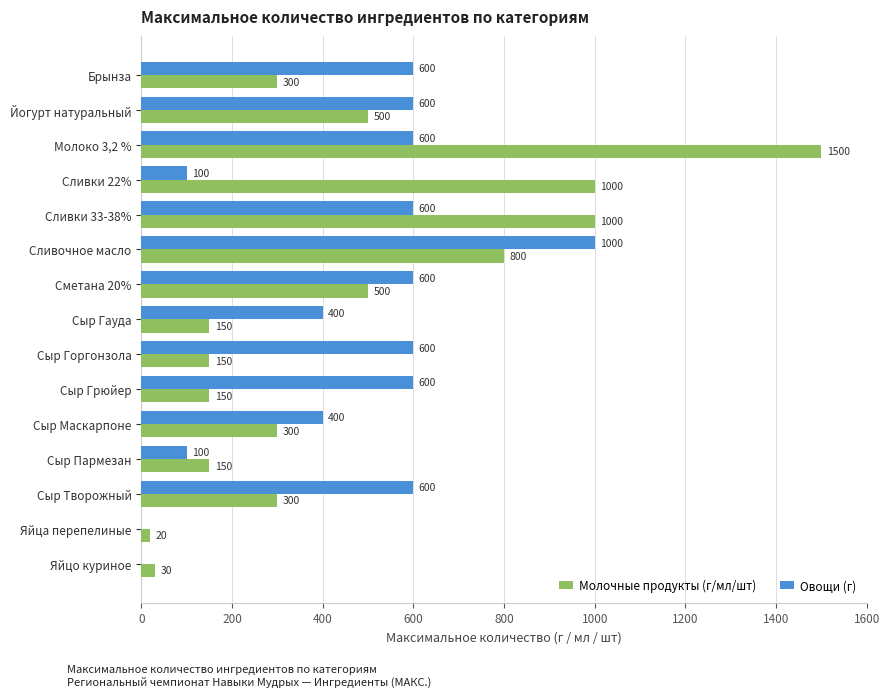

How many categories are shown in the chart?

15